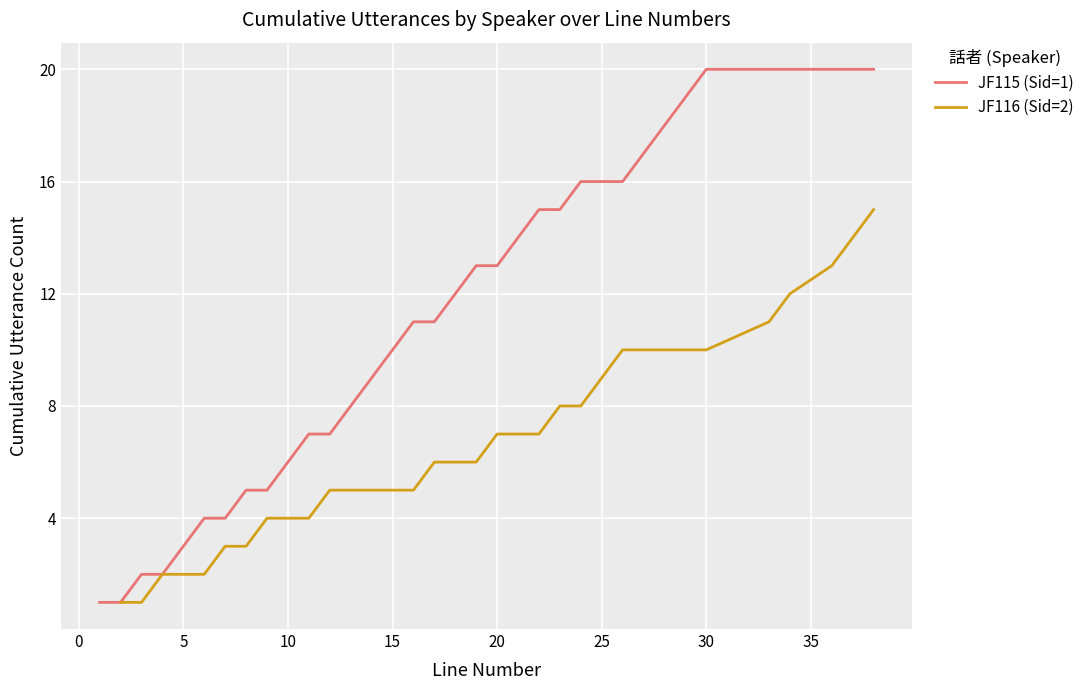

True or false: JF115 (Sid=1) and JF116 (Sid=2) intersect in this chart.

False